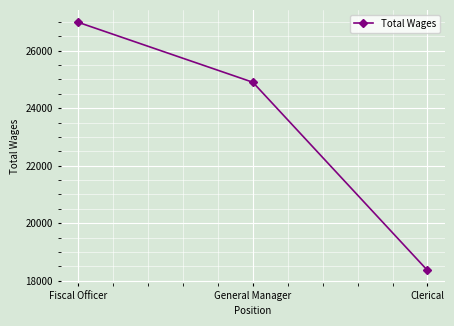

Which category has the highest value across all series?

Fiscal Officer